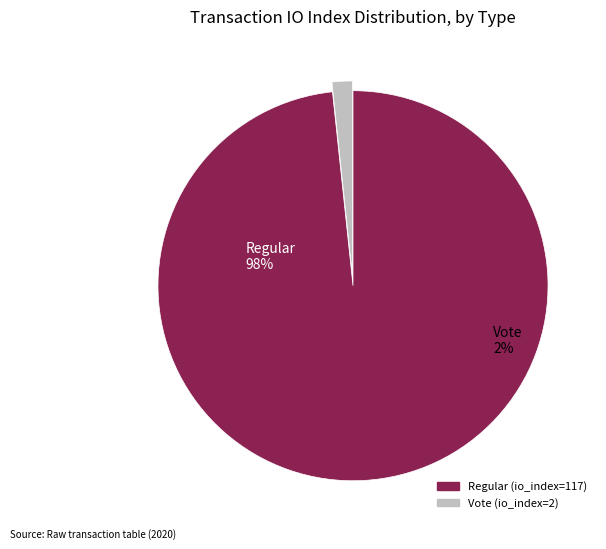

What is the change in value from Regular (io_index=117) to Vote (io_index=2)?

-115